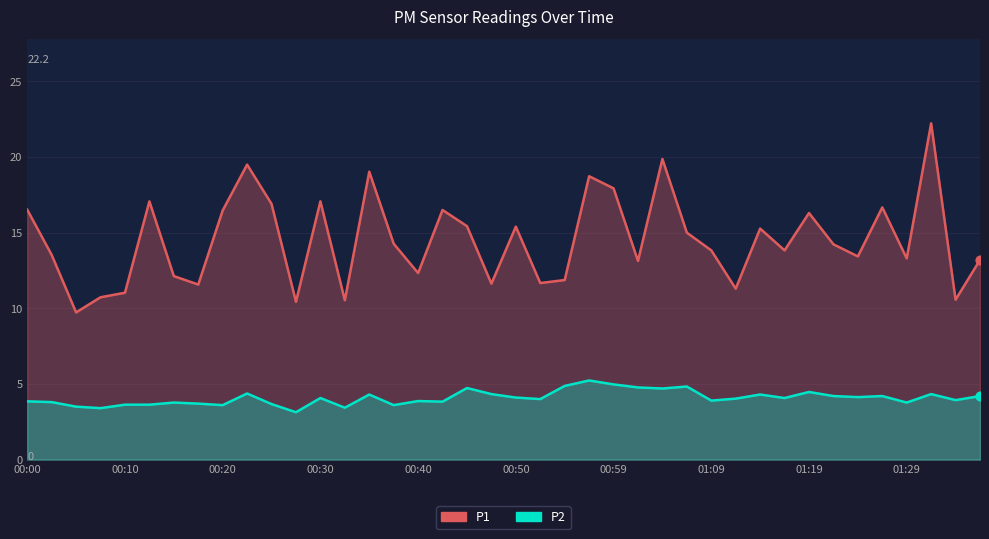

Which series has the largest total across all categories?

P1